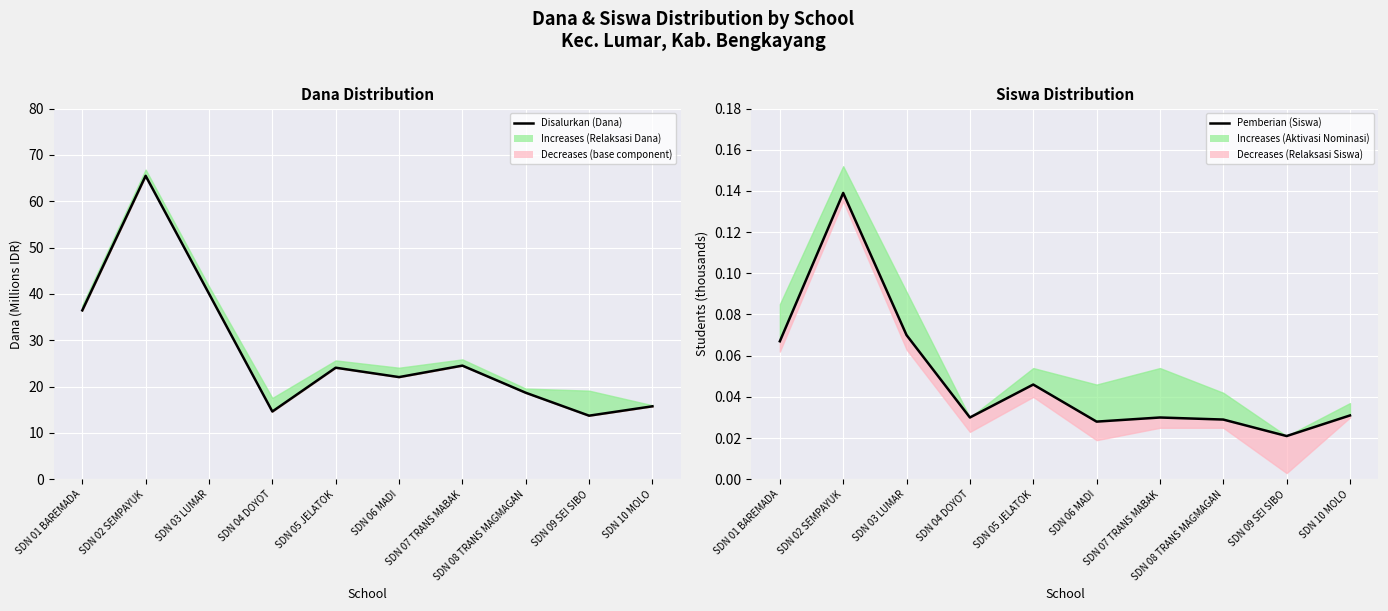

Reading left to right, extract all data points from this chart.

Disalurkan (Dana): SDN 01 BAREMADA=36.5	SDN 02 SEMPAYUK=65.5	SDN 03 LUMAR=40.0	SDN 04 DOYOT=14.6	SDN 05 JELATOK=24.1	SDN 06 MADI=22.1	SDN 07 TRANS MABAK=24.5	SDN 08 TRANS MAGMAGAN=18.7	SDN 09 SEI SIBO=13.7	SDN 10 MOLO=15.8
Pemberian (Siswa): SDN 01 BAREMADA=0.1	SDN 02 SEMPAYUK=0.1	SDN 03 LUMAR=0.1	SDN 04 DOYOT=0.0	SDN 05 JELATOK=0.0	SDN 06 MADI=0.0	SDN 07 TRANS MABAK=0.0	SDN 08 TRANS MAGMAGAN=0.0	SDN 09 SEI SIBO=0.0	SDN 10 MOLO=0.0